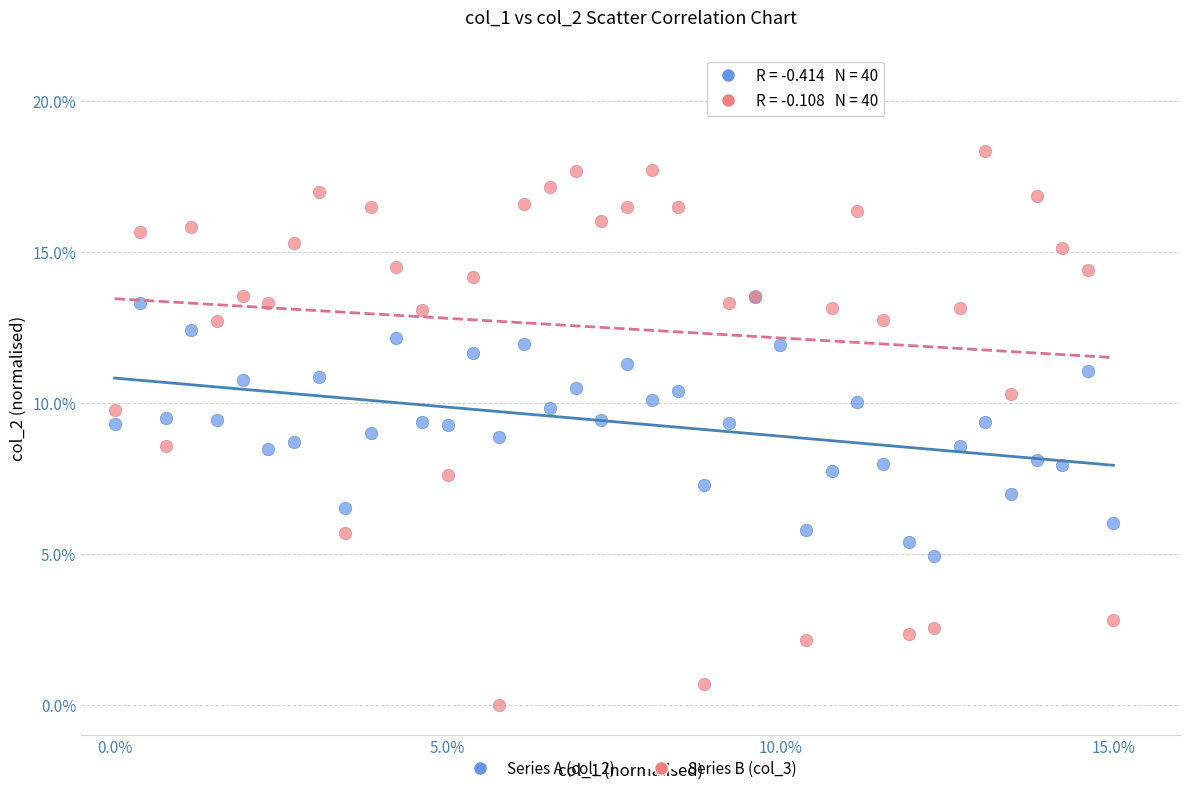

Which series has the largest Y range (max minus min)?

Series B (col_3)